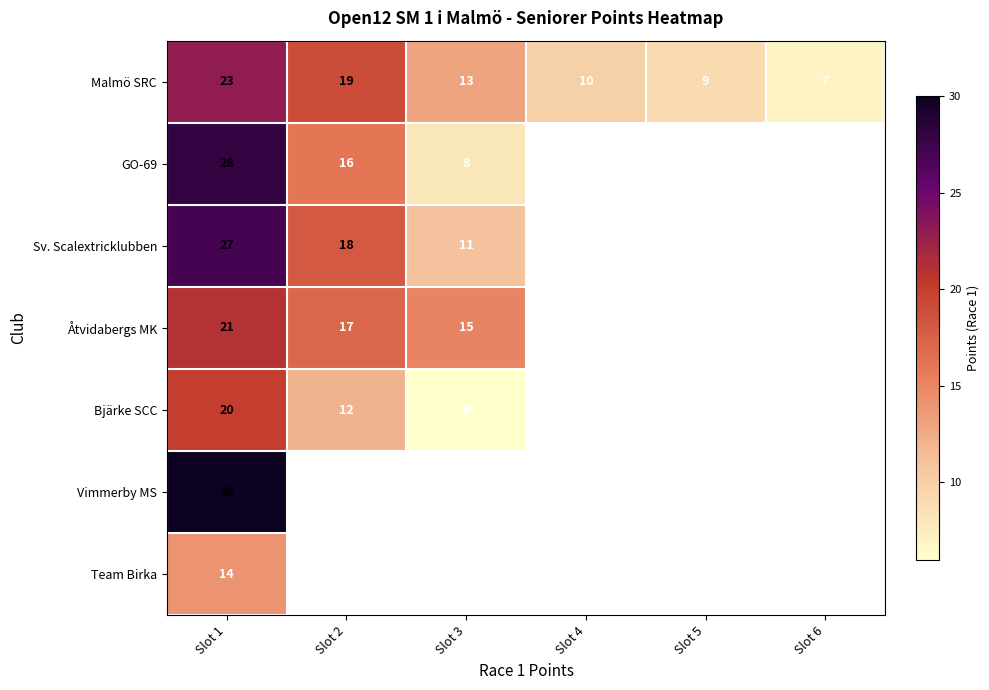

Rank the categories by Malmö SRC value from lowest to highest.

Slot 6, Slot 5, Slot 4, Slot 3, Slot 2, Slot 1